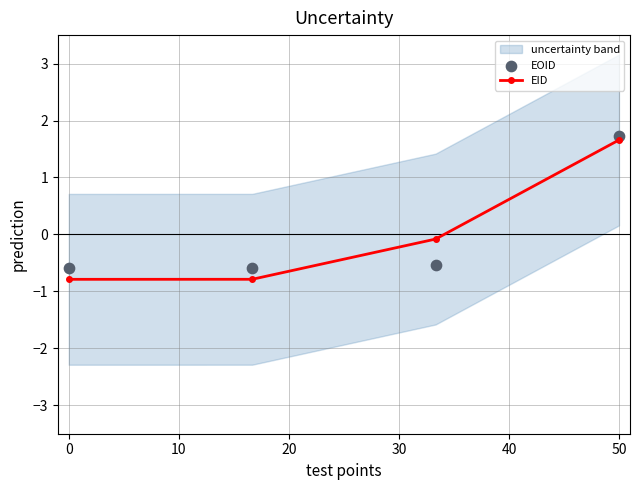

Which series has the largest total across all categories?

EID